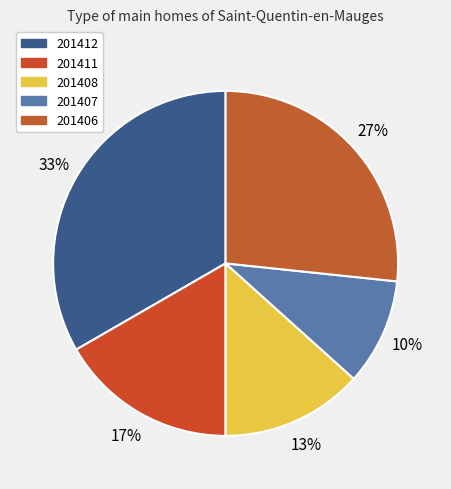

Combined, do 201407 and 201406 account for over 50%?

No